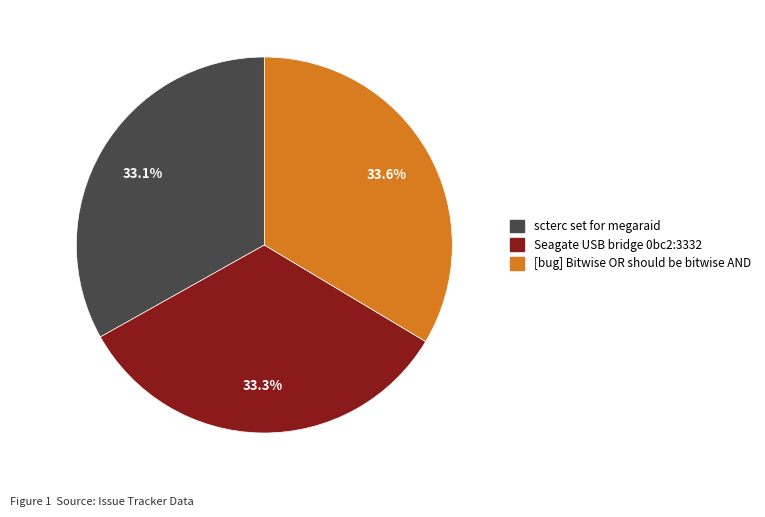

How many segments does this pie chart have?

3